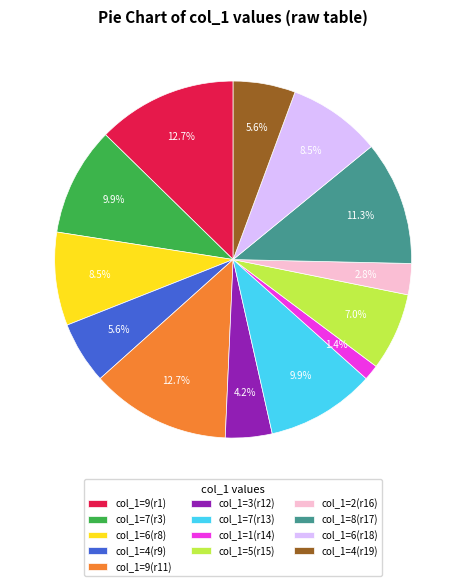

Which category has the smallest portion of the pie?

col_1=1(r14)